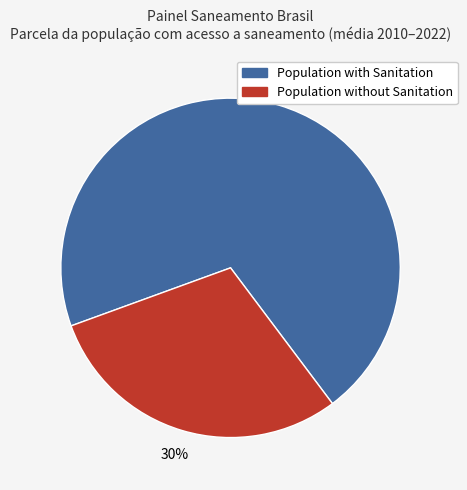

To the nearest percent, what is the average slice percentage?

50%